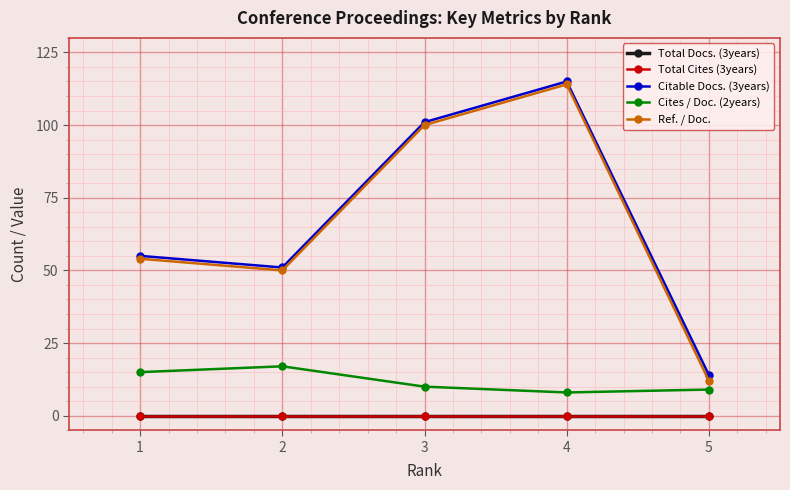

Where is Citable Docs. (3years) nearest to the value 64?

1